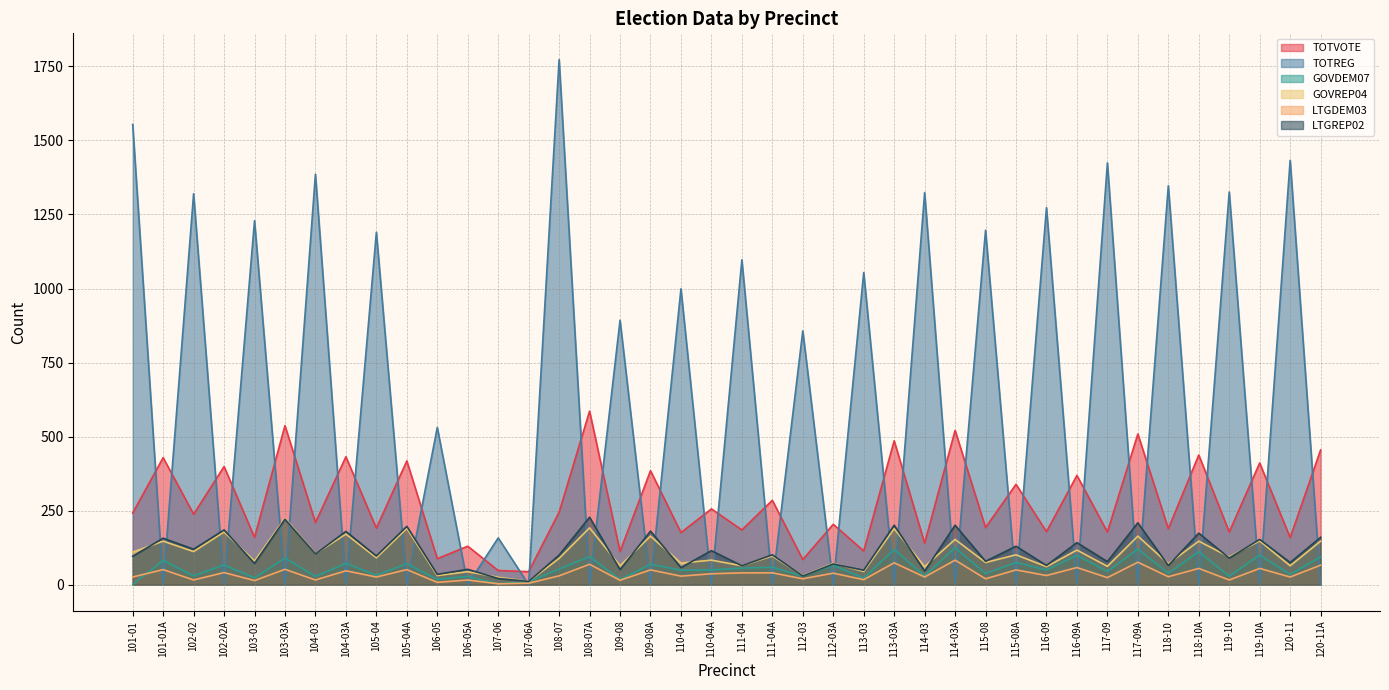

Which series has the largest total across all categories?

TOTREG